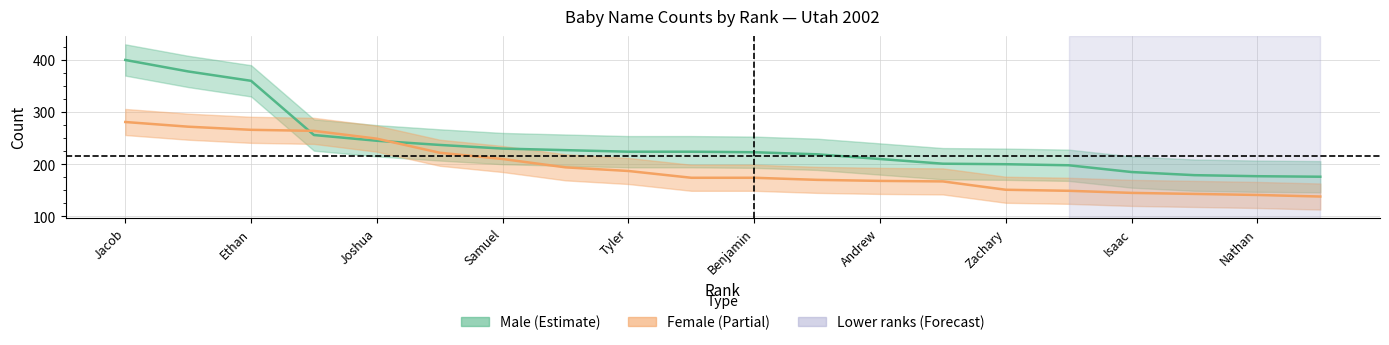

Does the chart have visible grid lines?

Yes